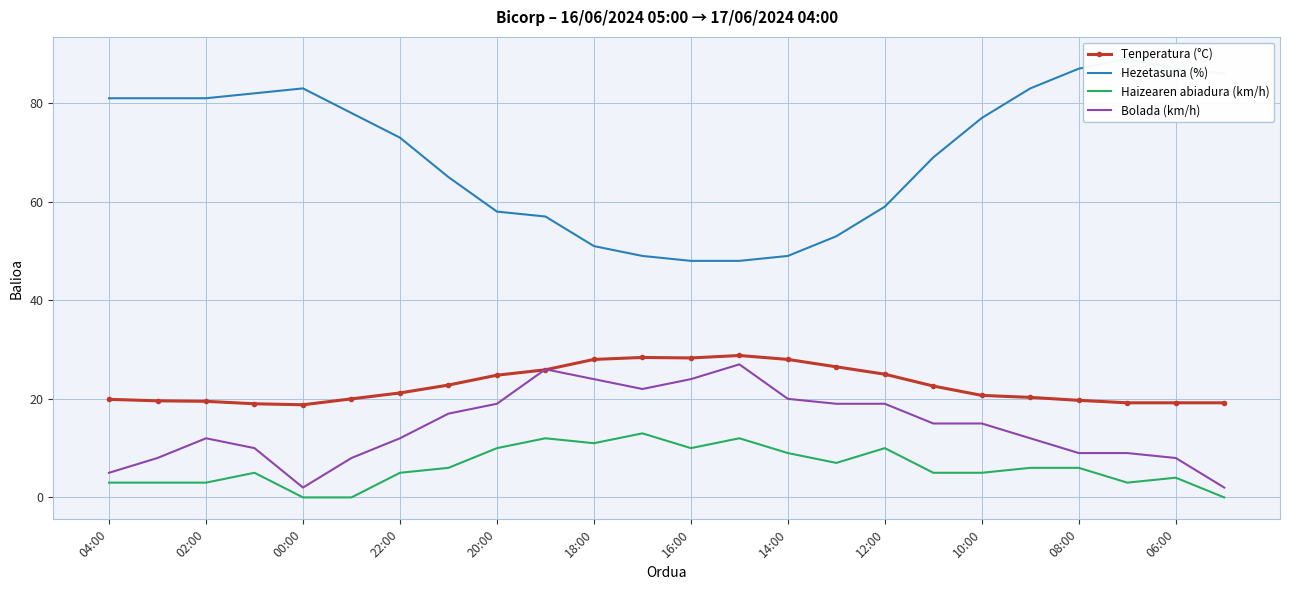

Is it true that Bolada (km/h) equals 1.3 at 04:00?

False